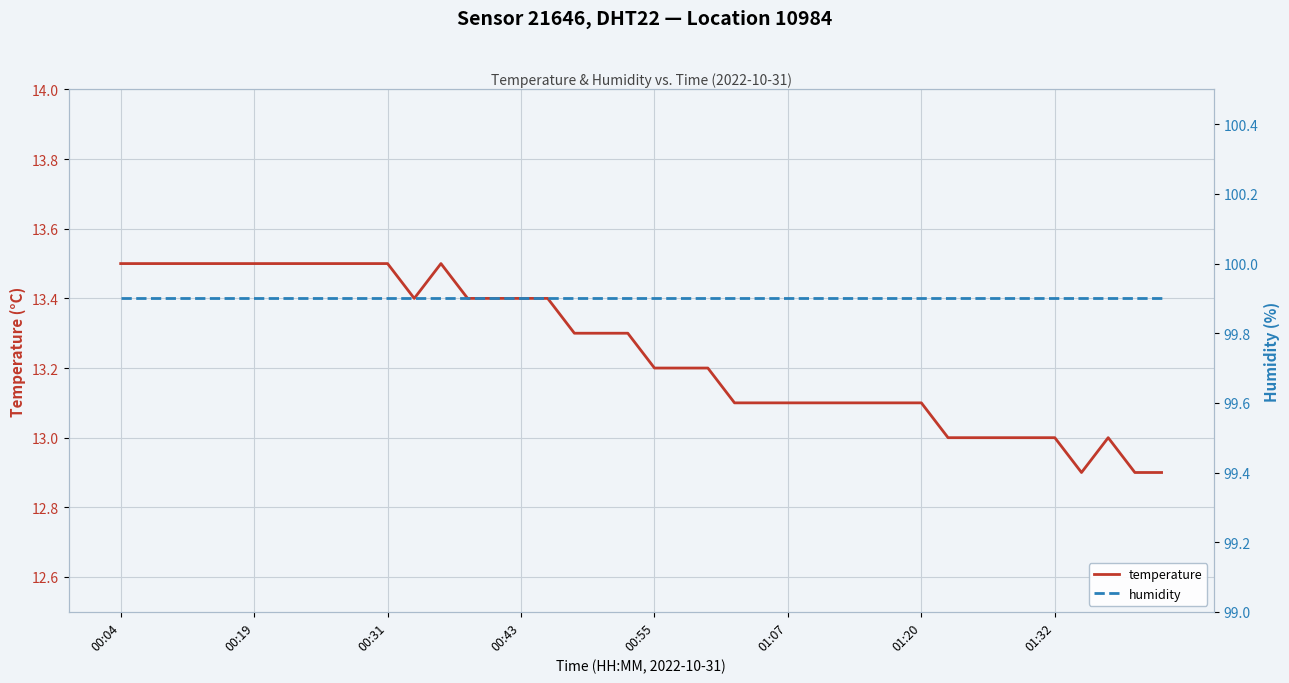

True or false: temperature has a value of 6.1 at 00:31.

False